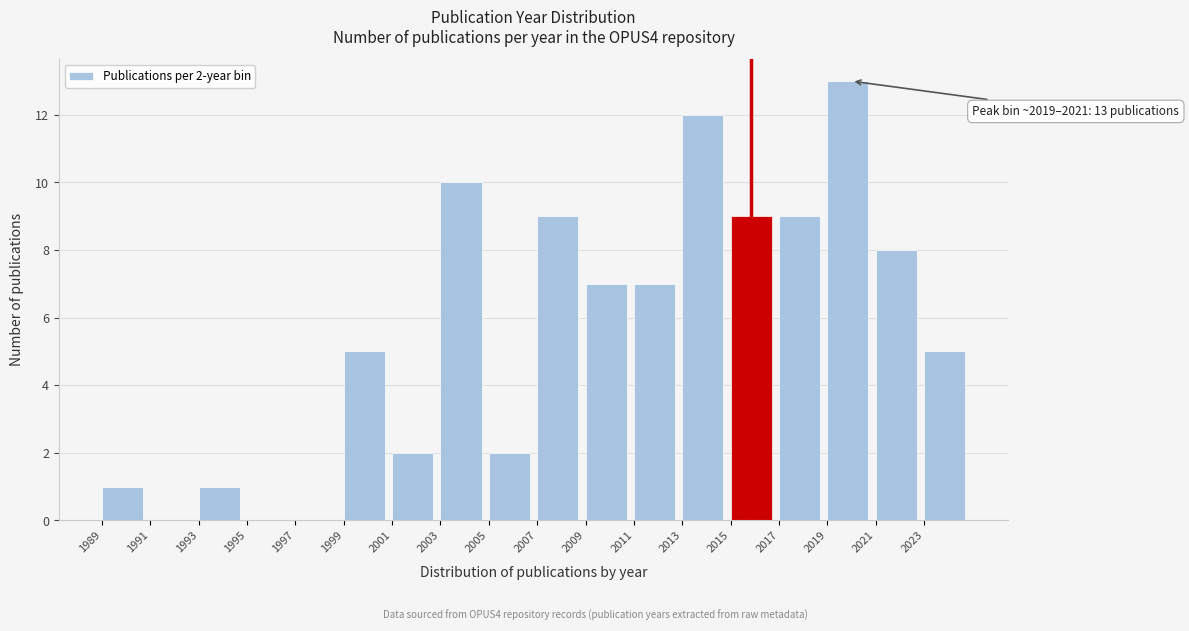

Over which range of the x-axis is the bar tallest?

2019 to 2021